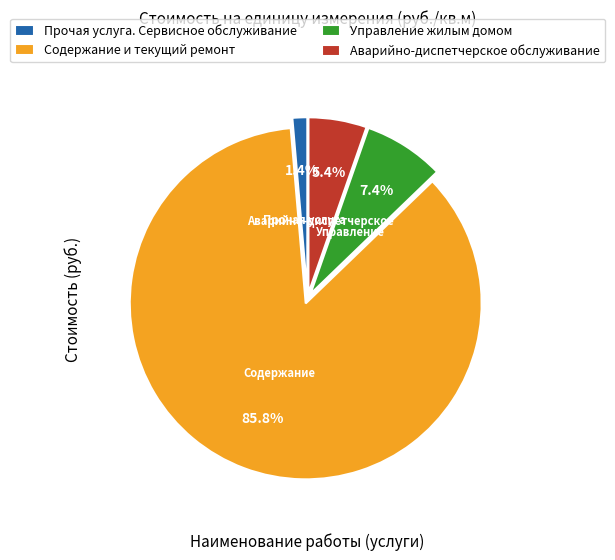

To the nearest percent, what percentage of the pie is Управление жилым домом?

7%